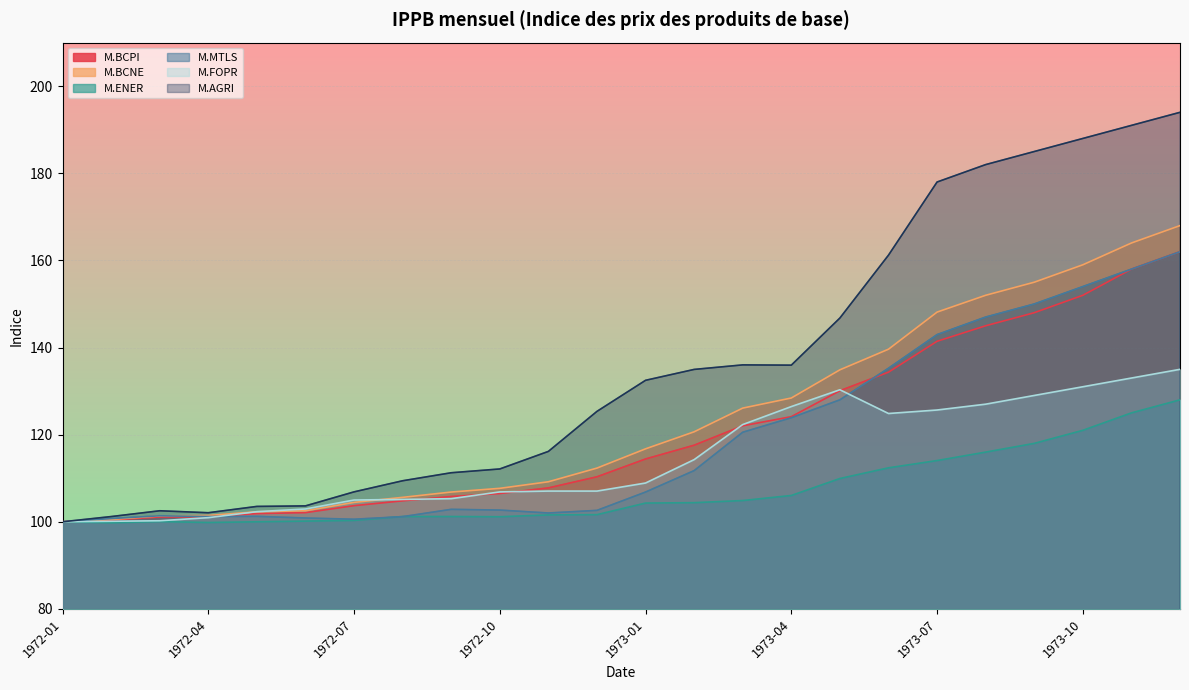

What is the label of the 18th point from the left?

1973-06